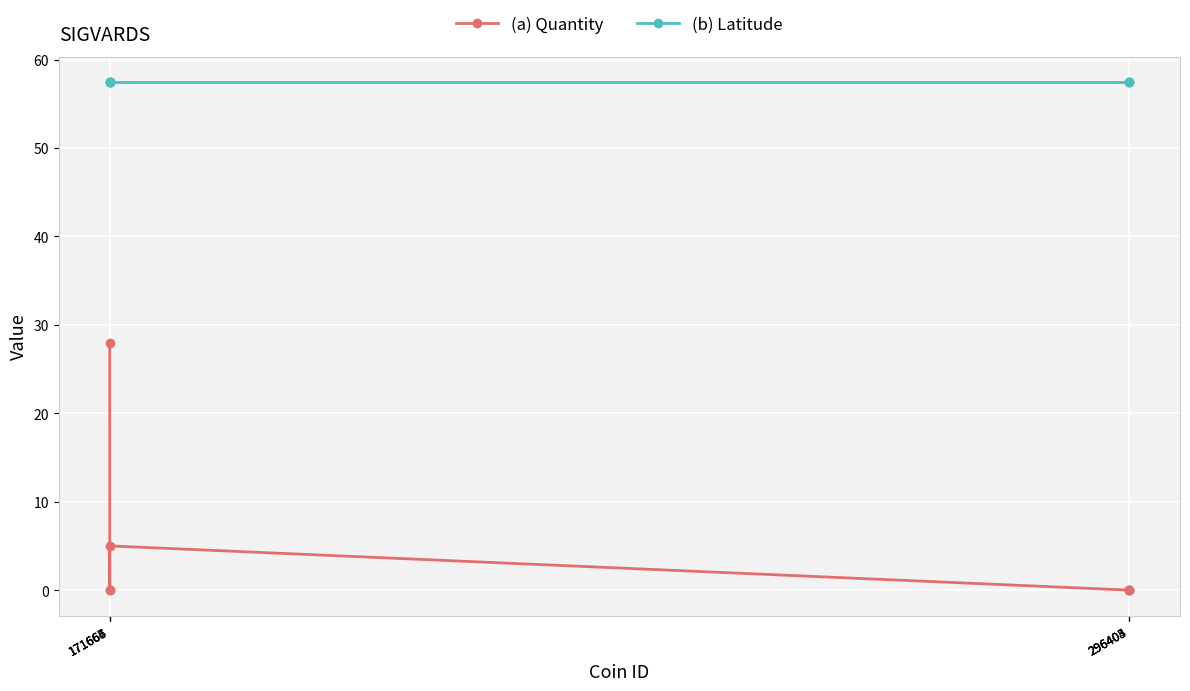

True or false: (b) Latitude and (a) Quantity cross at least once.

False